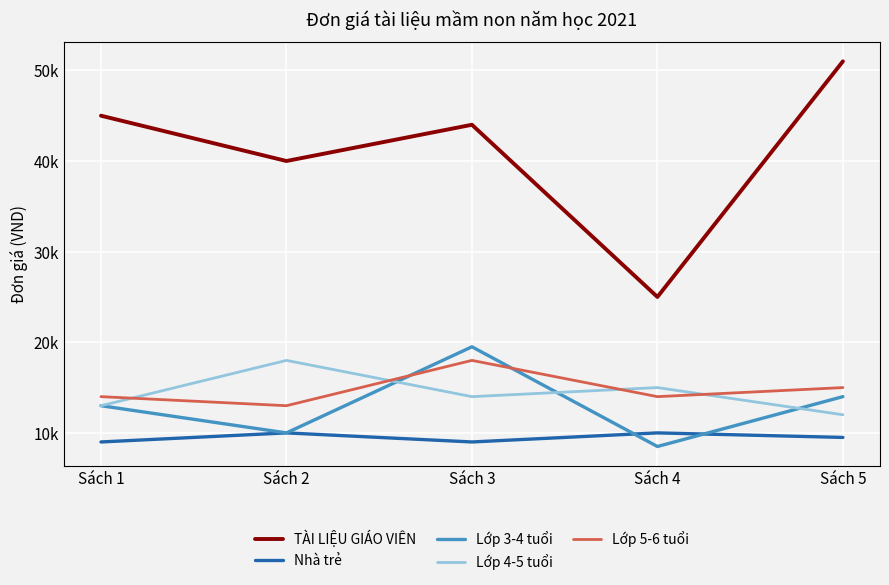

Reading left to right, extract all data points from this chart.

TÀI LIỆU GIÁO VIÊN: Sách 1=45000	Sách 2=40000	Sách 3=44000	Sách 4=25000	Sách 5=51000
Nhà trẻ: Sách 1=9000	Sách 2=10000	Sách 3=9000	Sách 4=10000	Sách 5=9500
Lớp 3-4 tuổi: Sách 1=13000	Sách 2=10000	Sách 3=19500	Sách 4=8500	Sách 5=14000
Lớp 4-5 tuổi: Sách 1=13000	Sách 2=18000	Sách 3=14000	Sách 4=15000	Sách 5=12000
Lớp 5-6 tuổi: Sách 1=14000	Sách 2=13000	Sách 3=18000	Sách 4=14000	Sách 5=15000